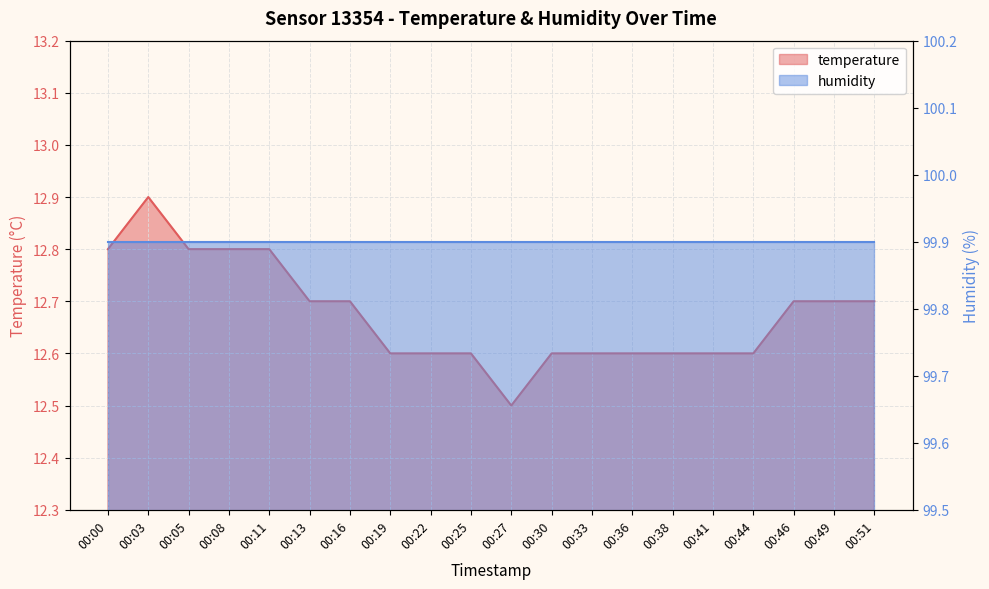

What is the ratio of the value at 00:08 to the value at 00:36?

1.0